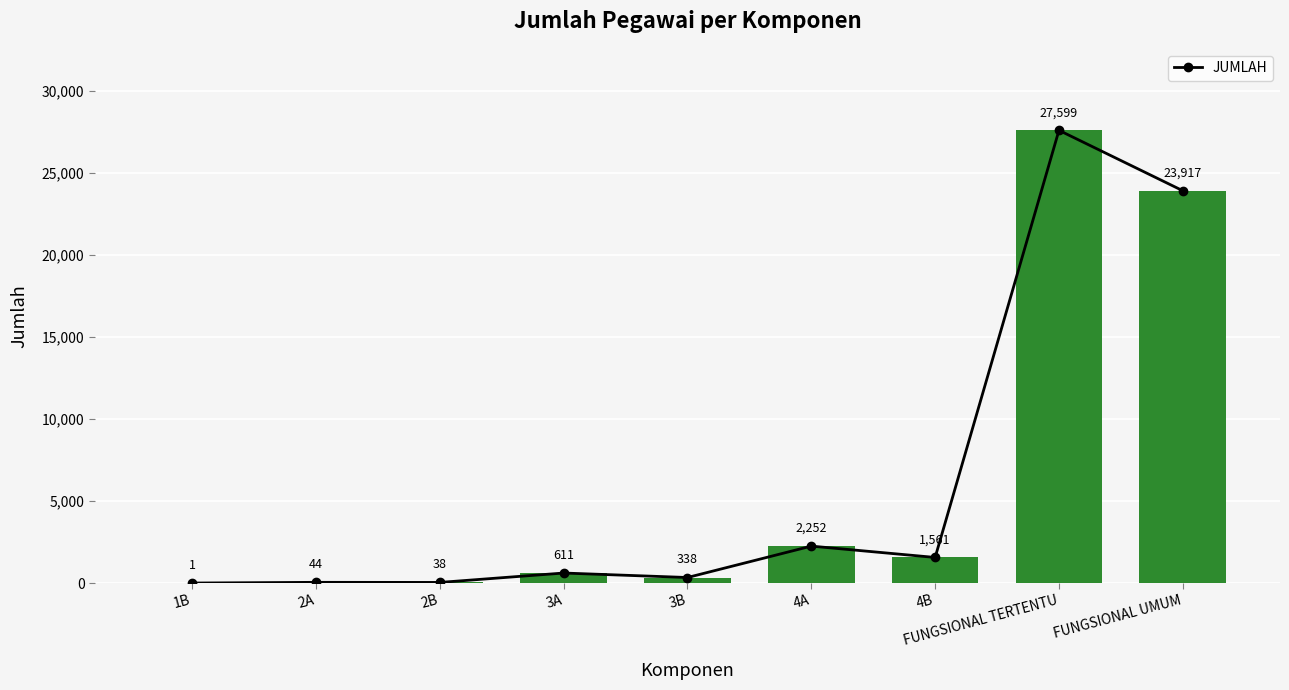

Is it true that the value at FUNGSIONAL UMUM is 23917?

True